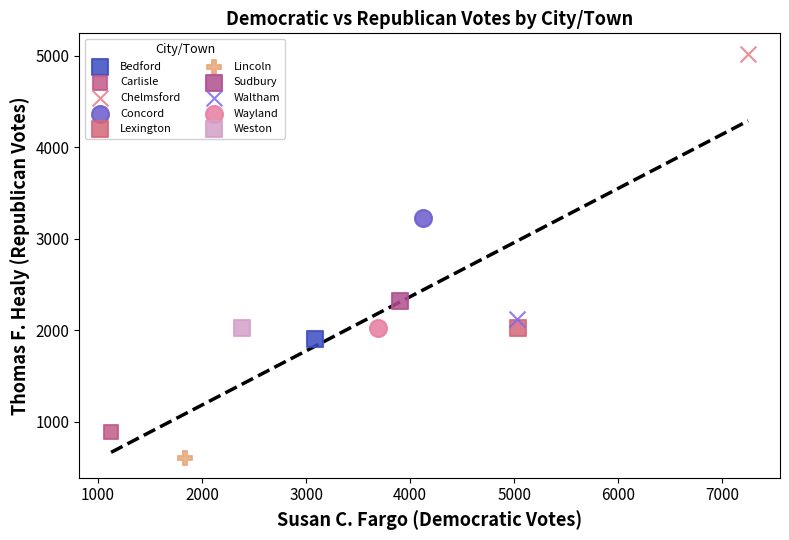

What are all the series names shown in the legend?

Bedford, Carlisle, Chelmsford, Concord, Lexington, Lincoln, Sudbury, Waltham, Wayland, Weston